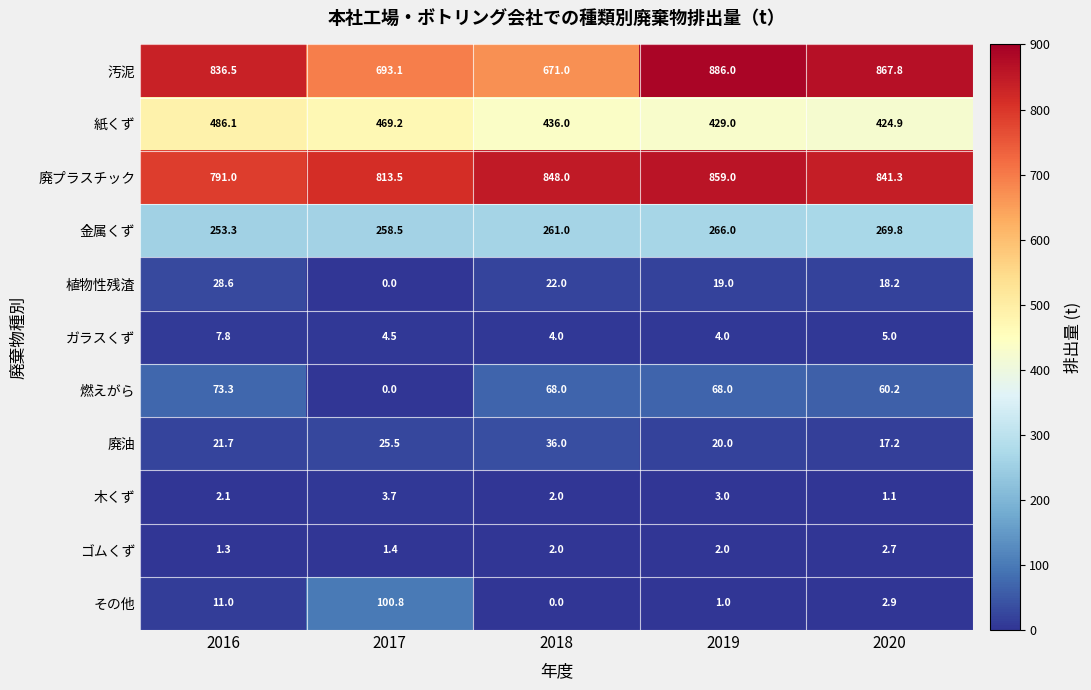

The value of 金属くず at 2019 is 266.0. True or false?

True